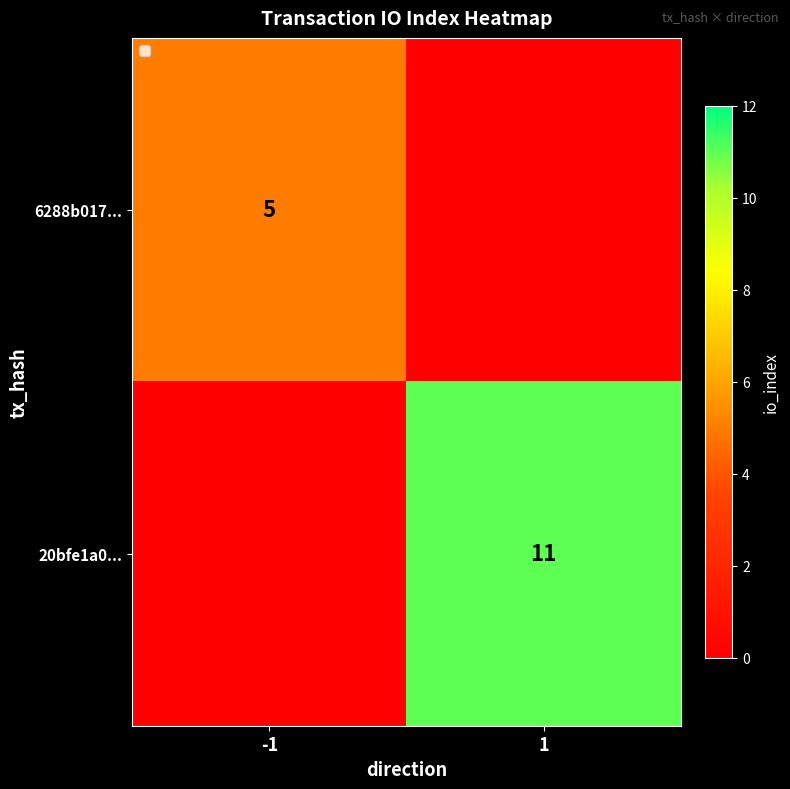

Is the value of 6288b017... at -1 greater than the value of 20bfe1a0... at 1?

No